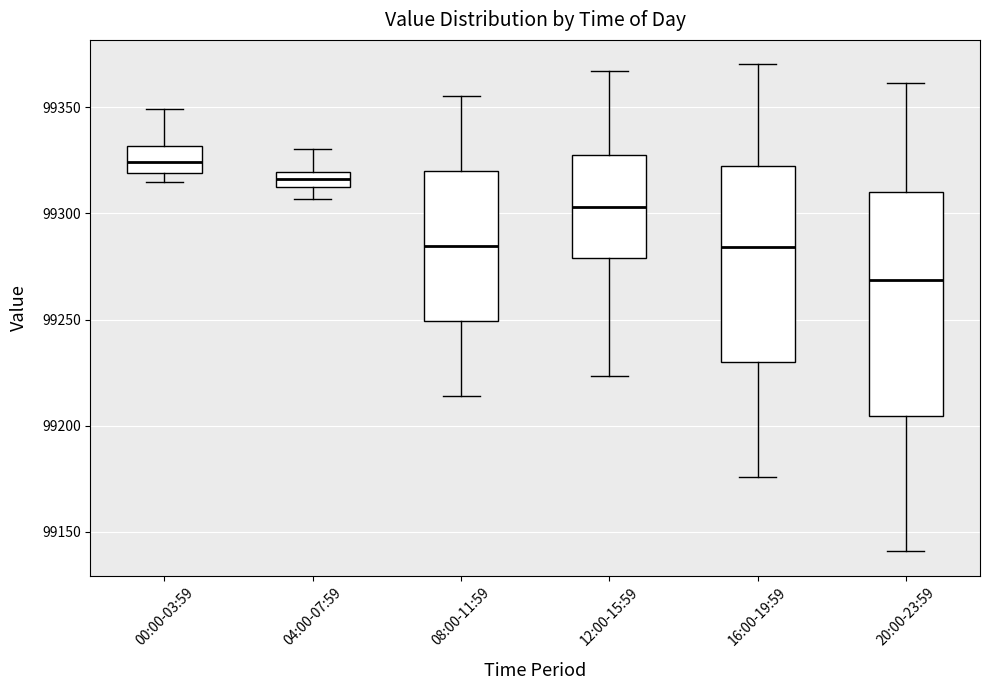

Which box is the tallest, from its lower edge to its upper edge?

20:00-23:59